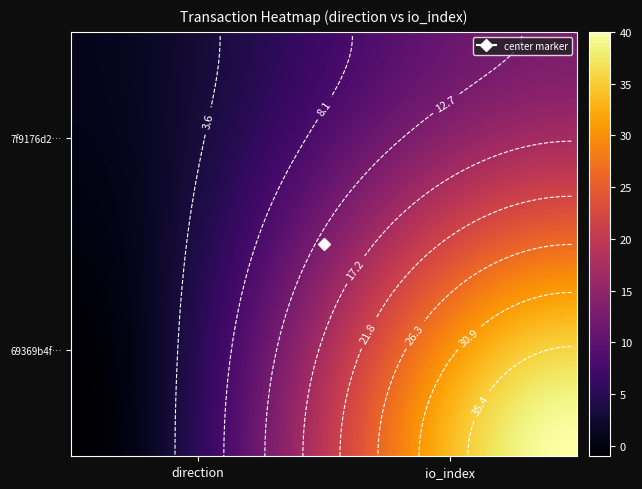

Reading right to left, what are all the values shown in this chart?

69369b4fe99bd6aa87ab1ae9990ab4fd5632afc: 1=40	0=-1
7f9176d21c5795e8ba3c0738e144eda8317011b: 1=13	0=1